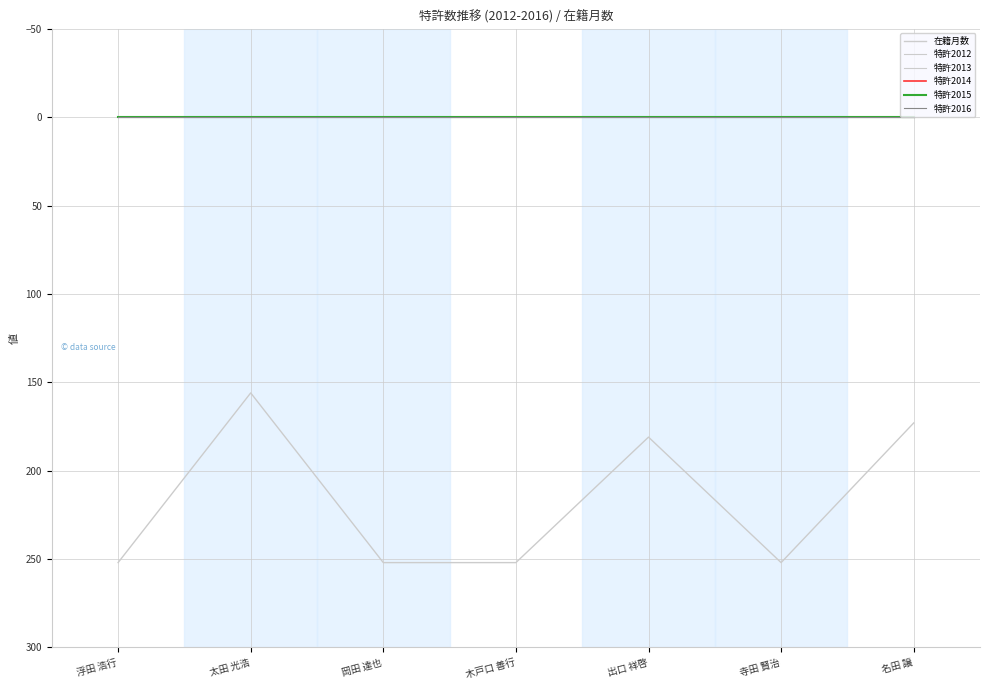

List the series in order of their peak value, lowest first.

特許2012, 特許2013, 特許2014, 特許2015, 特許2016, 在籍月数